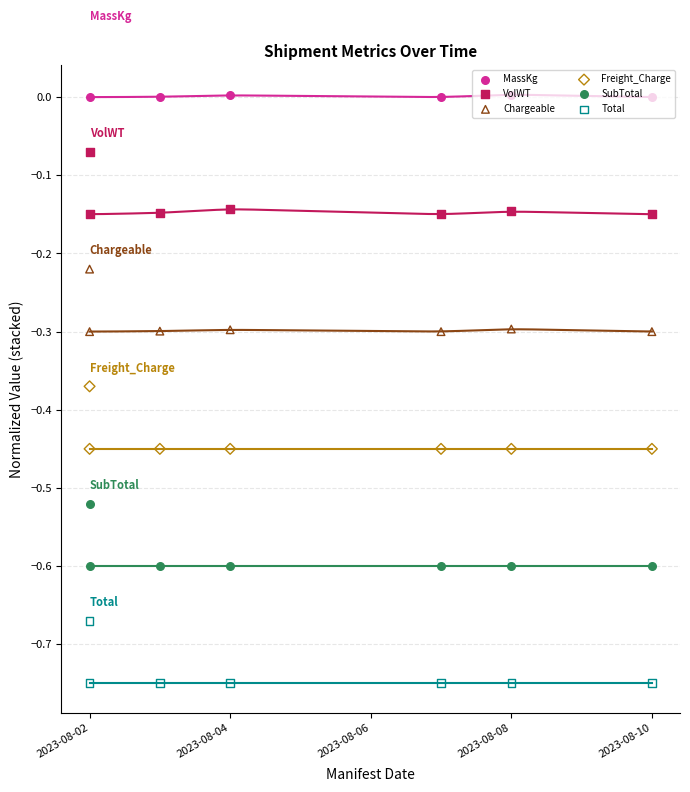

Is the value of SubTotal at 2023-08-04 greater than the value of VolWT at 2023-08-08?

No